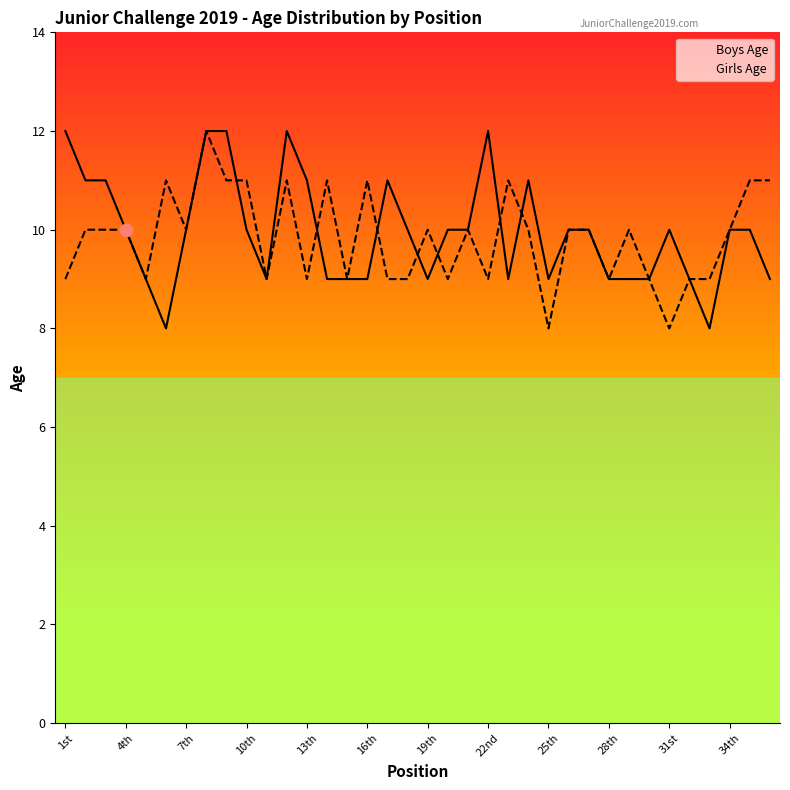

Which series reaches the minimum Y coordinate?

Boys Age